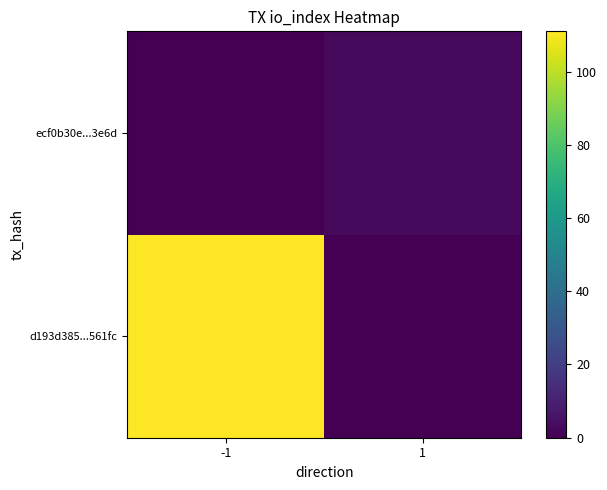

Reading left to right, extract all data points from this chart.

d193d385...561fc: -1=111	1=0
ecf0b30e...3e6d: -1=0	1=3